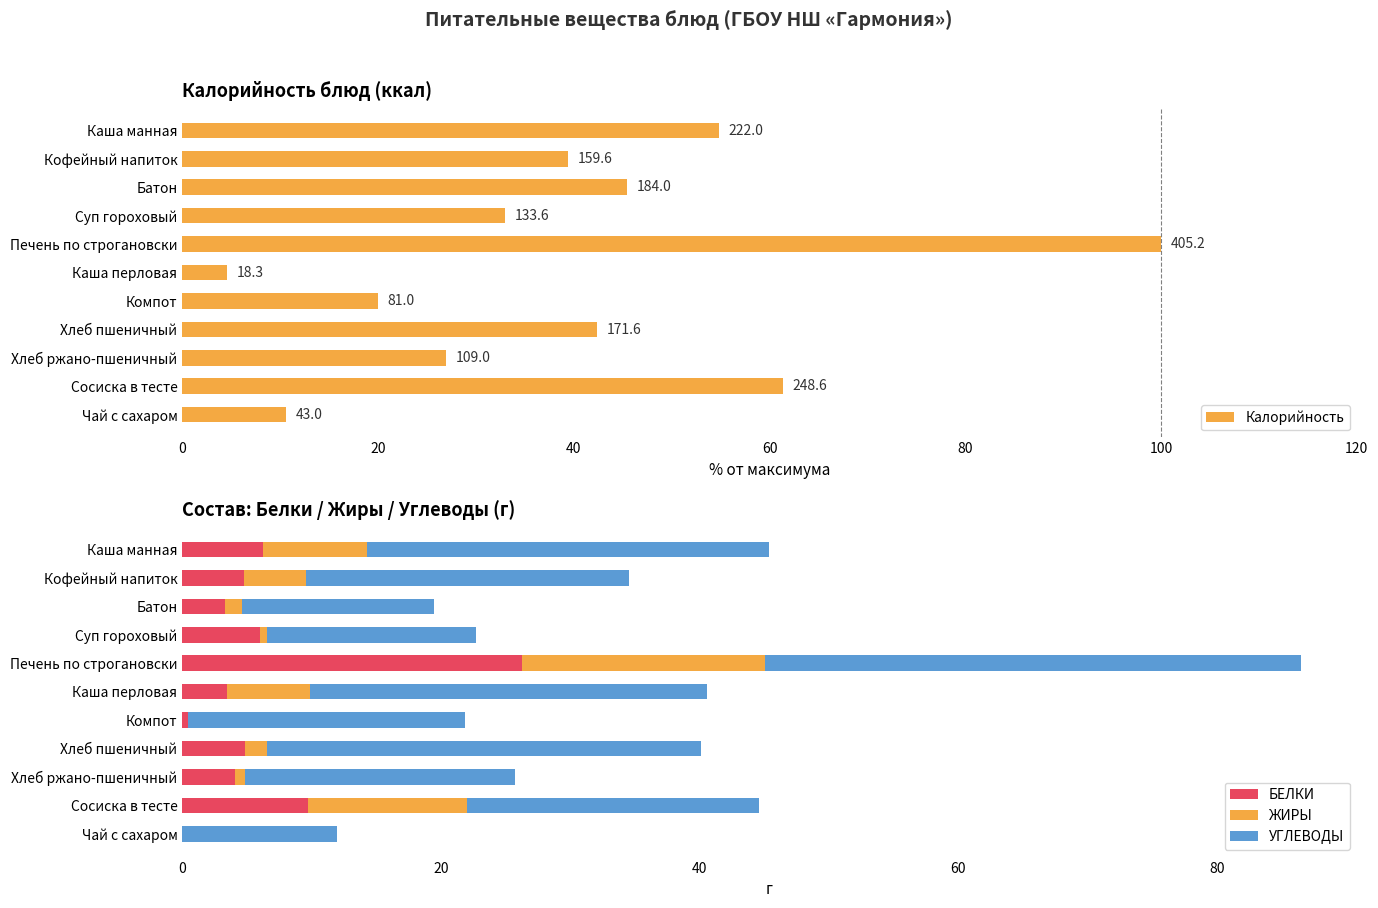

At how many categories does at least one series exceed 17?

10